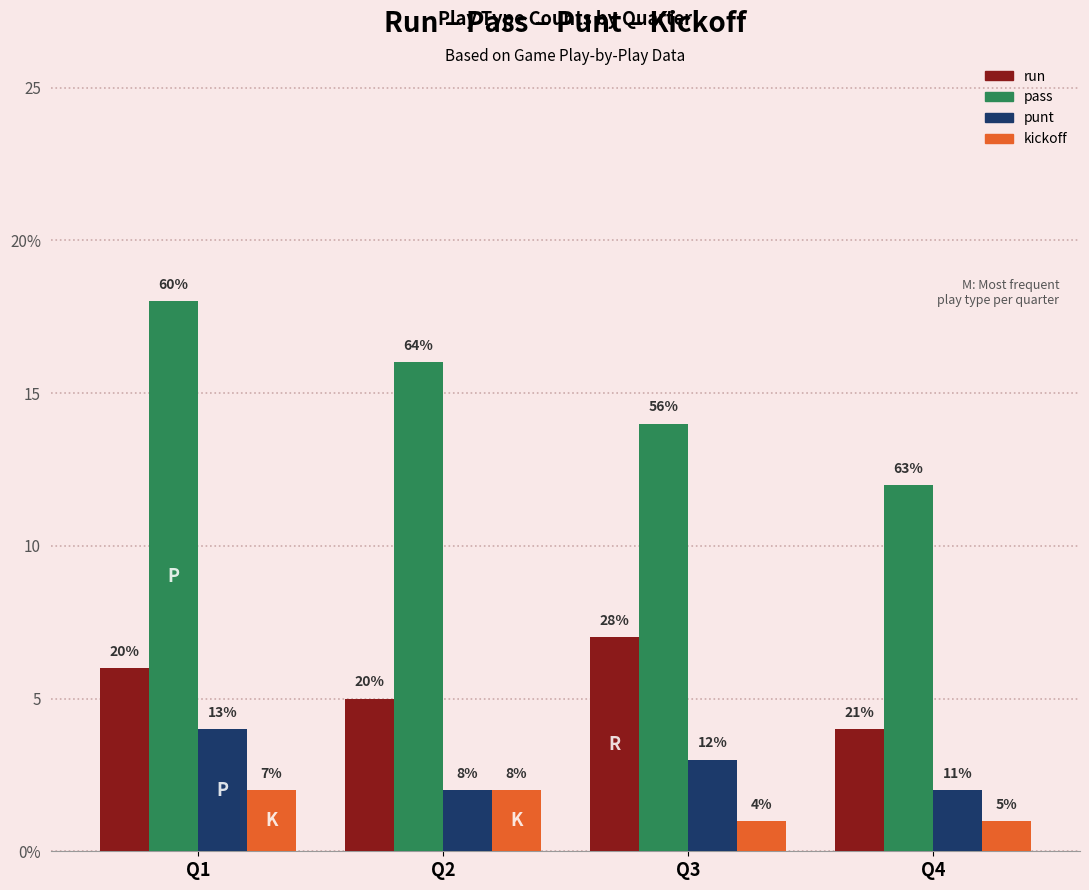

Are the bars grouped side by side (vs. stacked)?

Yes